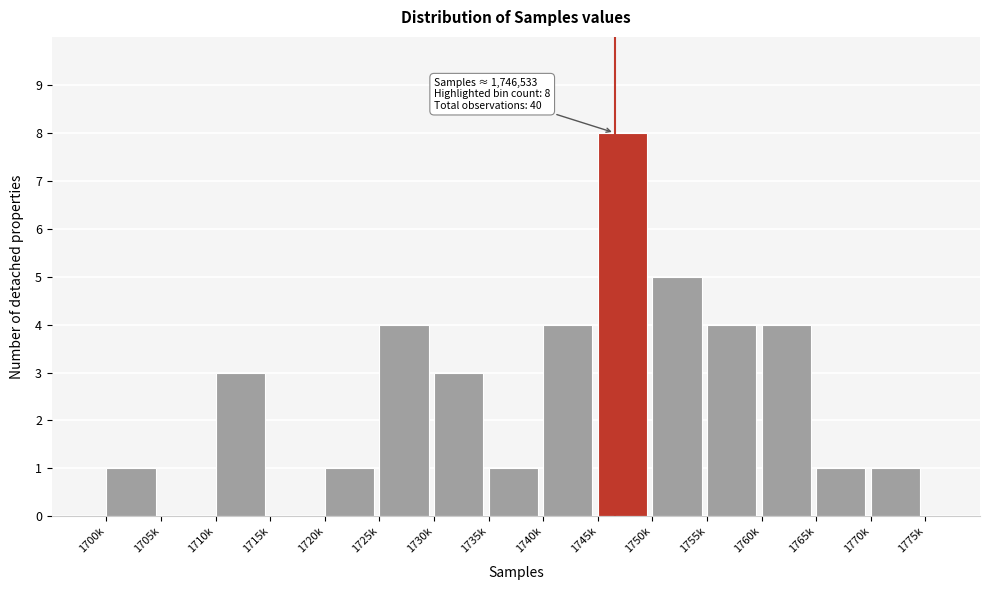

Reading left to right, transcribe all the data shown in this chart.

1700k=1	1705k=0	1710k=3	1715k=0	1720k=1	1725k=4	1730k=3	1735k=1	1740k=4	1745k=8	1750k=5	1755k=4	1760k=4	1765k=1	1770k=1	1775k=0